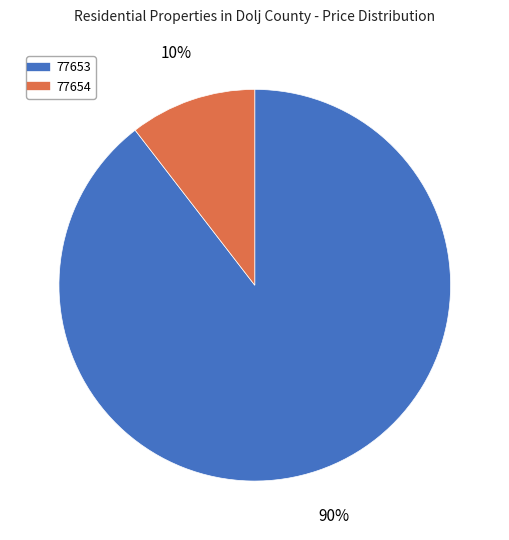

Which has a higher value, 77654 or 77653?

77653